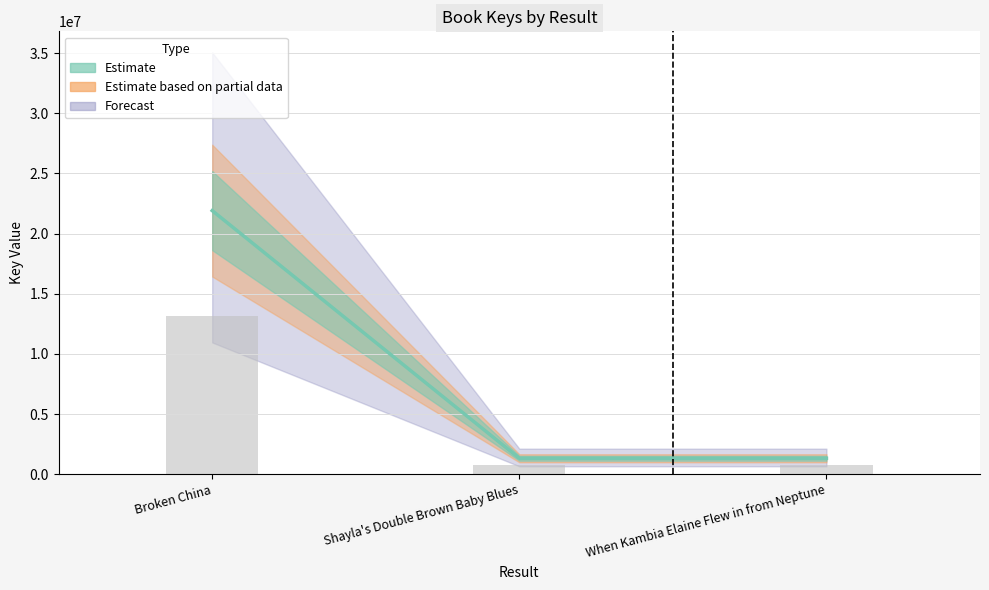

Approximately how many times larger is the value at Broken China compared to Shayla's Double Brown Baby Blues?

16.5